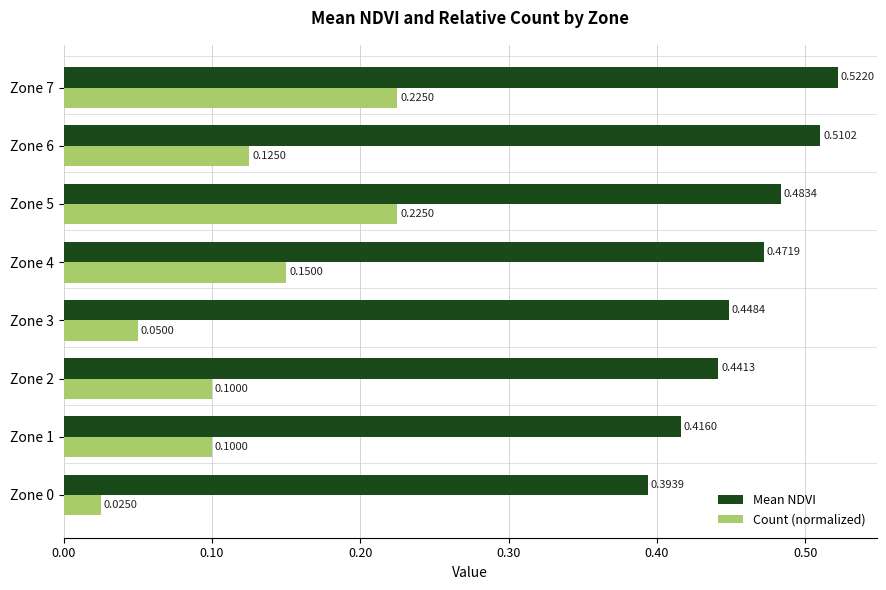

What is the sum of the Mean NDVI values at Zone 3 and Zone 0?

0.8